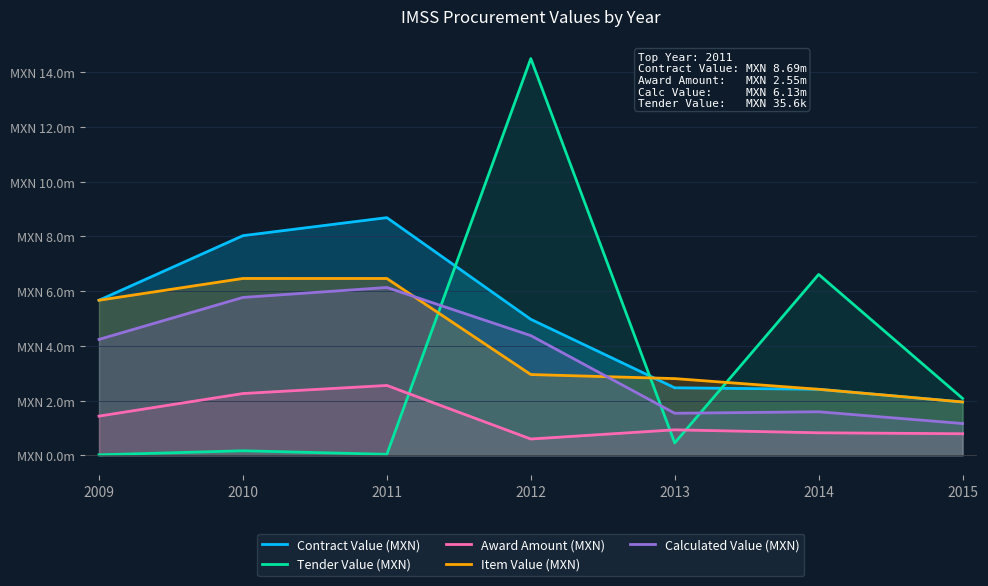

How many data points in Contract Value (MXN) are less than 4970275?

3